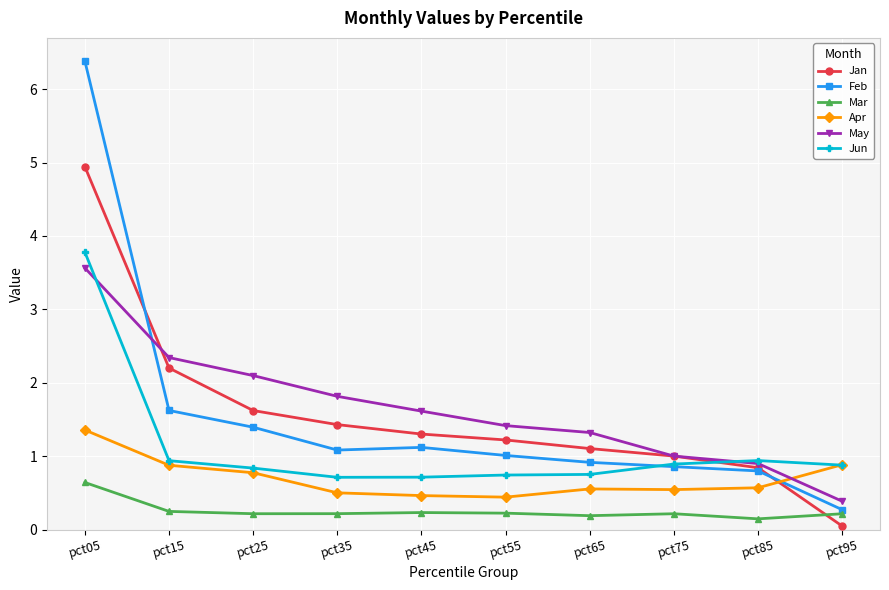

Where do Apr and Feb first cross each other?

pct85 and pct95